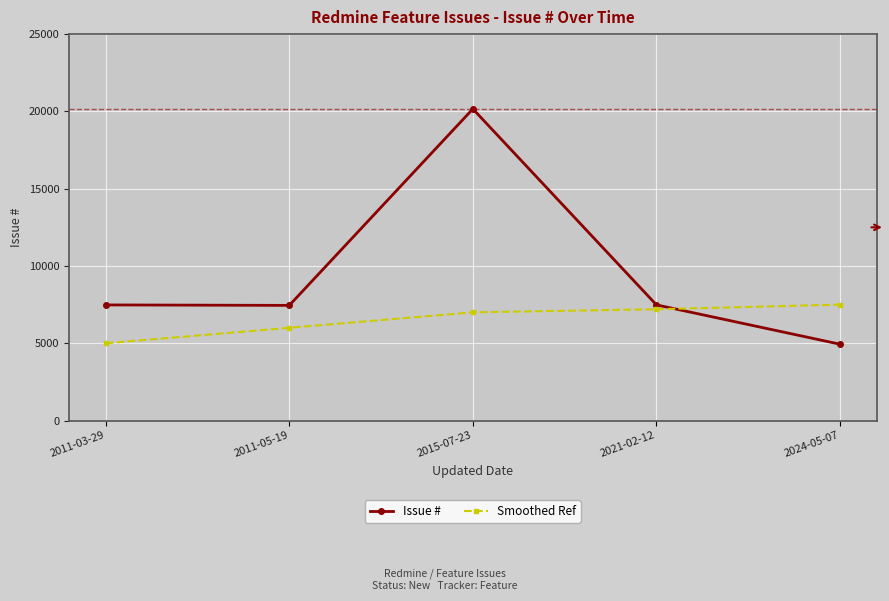

Is the value of Issue # at 2011-03-29 greater than the value of Smoothed Ref at 2011-03-29?

Yes